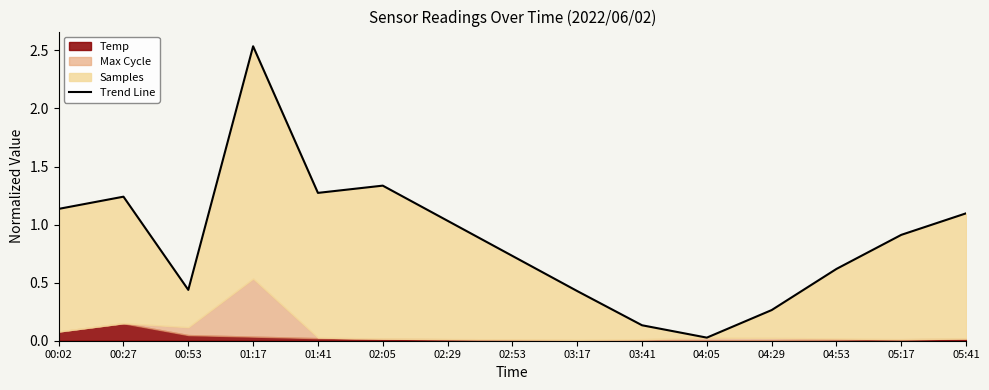

Which label corresponds to the largest value in the chart?

01:17